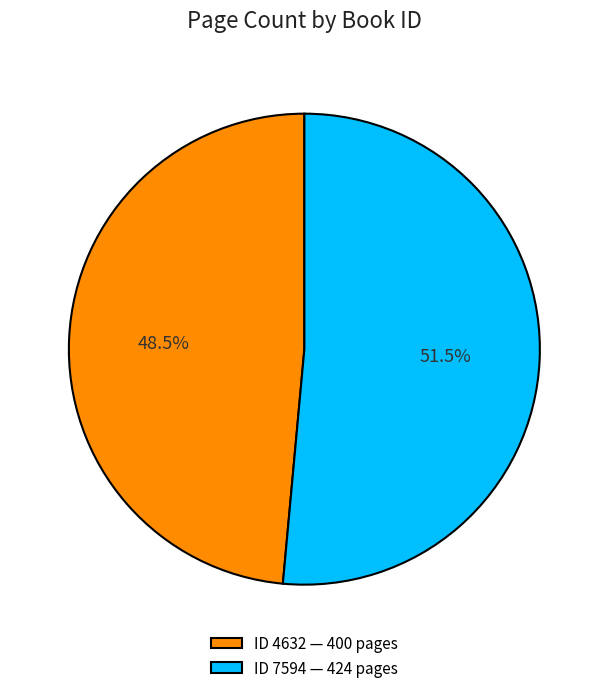

Which slice represents more than half of the pie?

ID 7594 — 424 pages